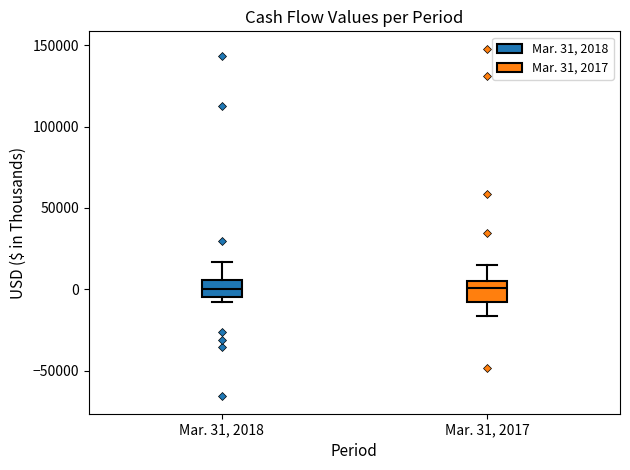

Reading left to right, read every box against the y-axis: the position of its median line, the range the box covers, and the ends of its whiskers. The values are not printed on the chart, so give them approximately, as read against the axis.

Mar. 31, 2018: median 0, box -5000 to 5000, whiskers -10000 to 15000
Mar. 31, 2017: median 0, box -10000 to 5000, whiskers -15000 to 15000